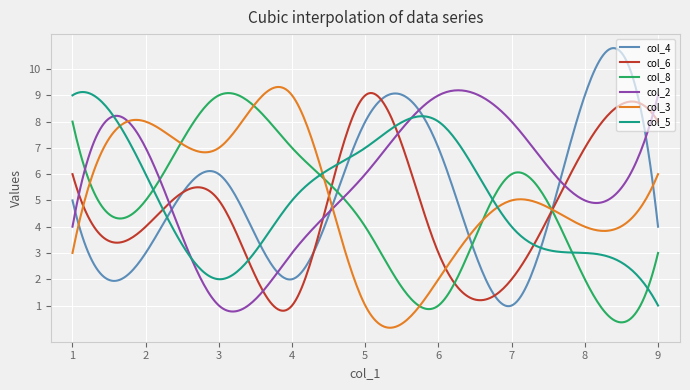

What is the lowest value of the col_4 series?

1.0